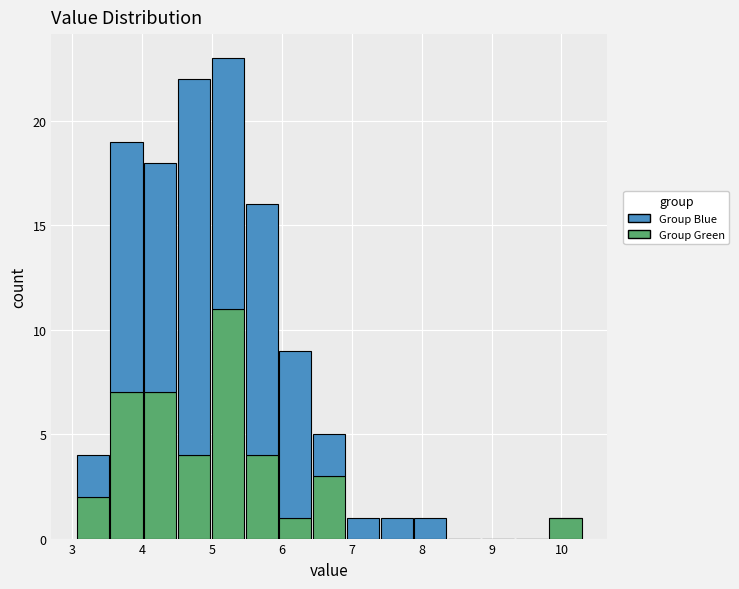

Reading left to right, list every stacked bar in this chart as the range it spans on the x-axis followed by its total height. Neither the bar edges nor the heights are printed on the chart, so give them approximately, as read against the axes.

3.1 to 3.5: 4
3.5 to 4.0: 19
4.0 to 4.5: 18
4.5 to 5.0: 22
5.0 to 5.5: 23
5.5 to 6.0: 16
6.0 to 6.4: 9
6.4 to 6.9: 5
6.9 to 7.4: 1
7.4 to 7.9: 1
7.9 to 8.4: 1
8.4 to 8.9: 0
8.9 to 9.3: 0
9.3 to 9.8: 0
9.8 to 10.3: 1